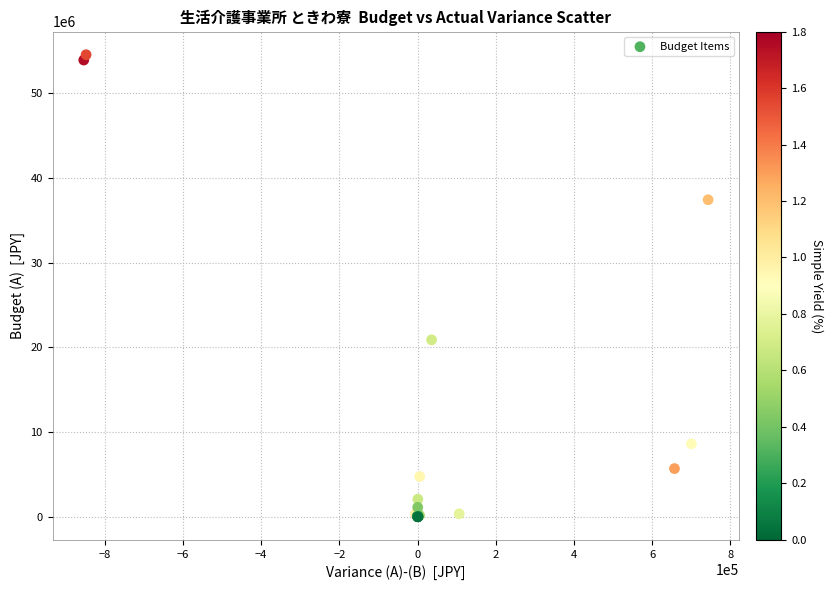

What Y value in the scatter plot is closest to 27272000?

20884000